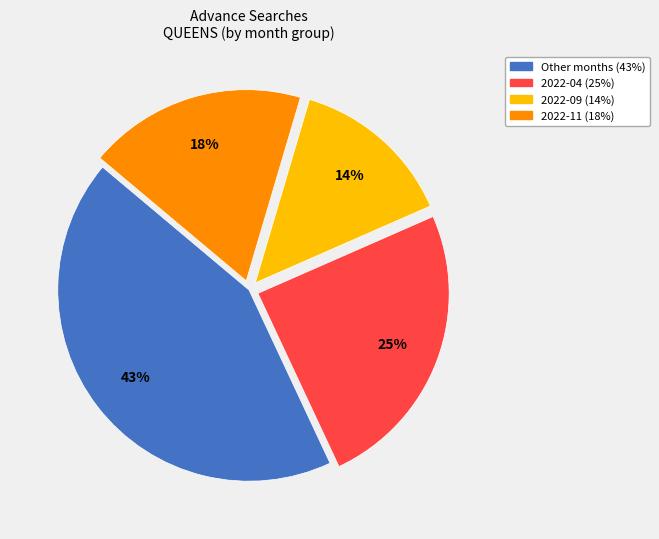

Is there a majority slice in this chart?

No